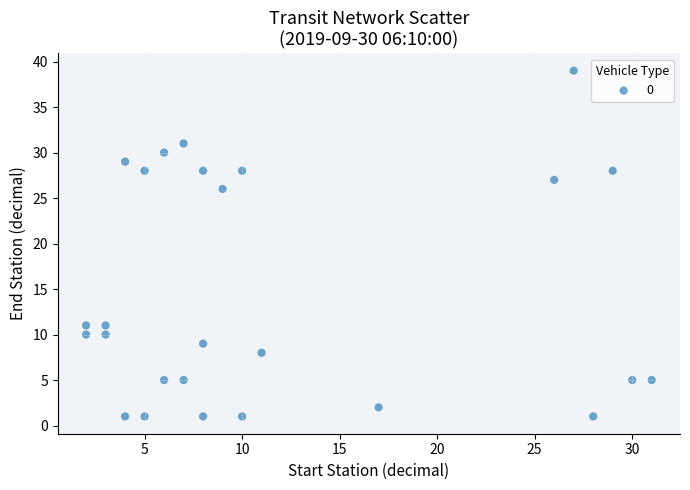

What is the range of Y values (max minus min)?

38